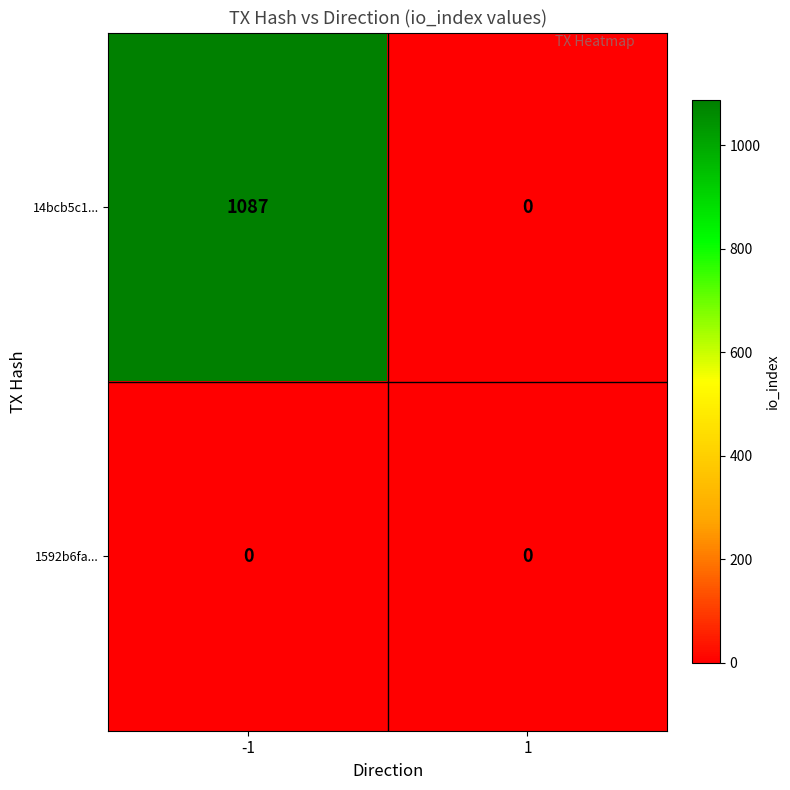

Is it true that 14bcb5c1... equals 1087 at -1?

True